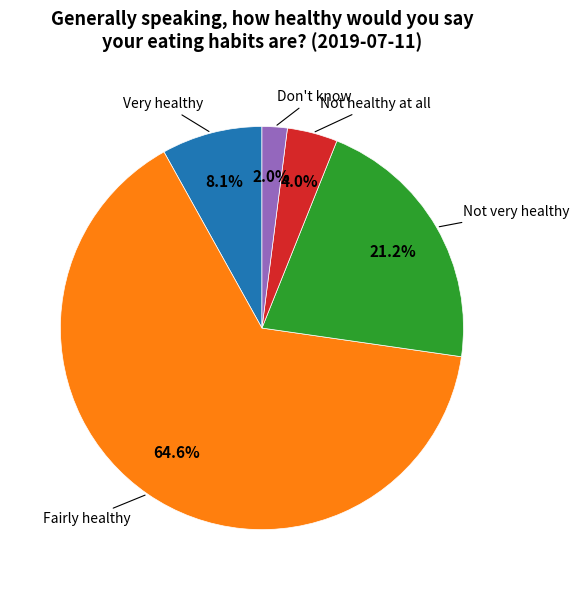

Does any single category account for the majority?

Yes